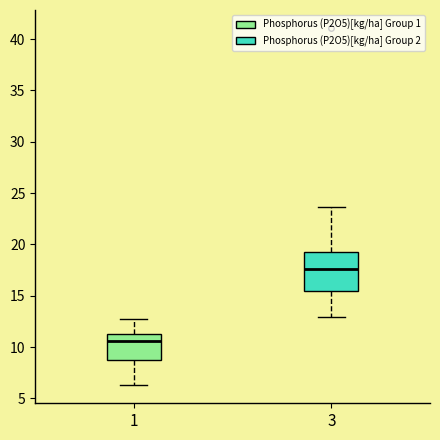

Reading left to right, transcribe this box plot: for each box, give where its median line is, the range the box spans, and where its two whiskers end, as read against the y-axis. The values are not printed on the chart, so give them approximately, as read against the axis.

1: median 10.5, box 8.5 to 11.0, whiskers 6.5 to 12.5
3: median 17.5, box 15.5 to 19.5, whiskers 13.0 to 23.5